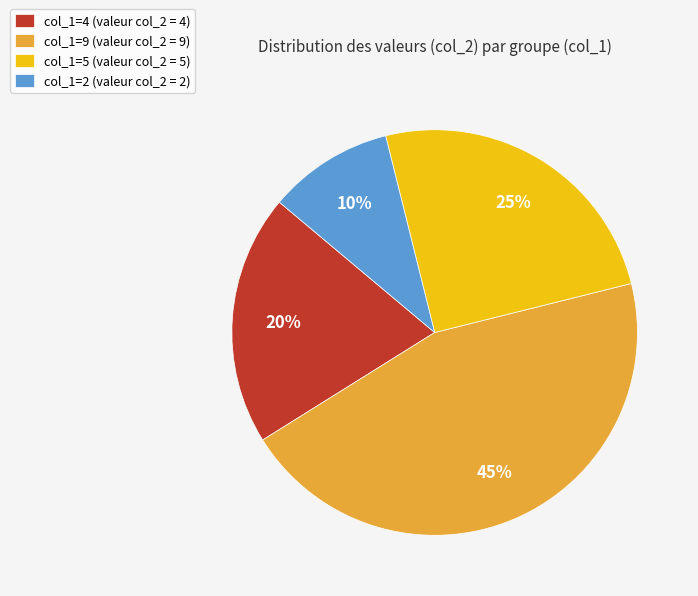

How many slices are in this pie chart?

4